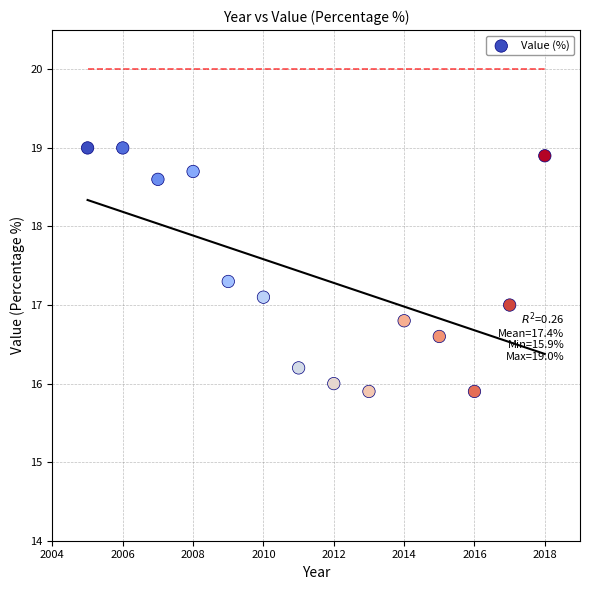

What is the range of X values (max minus min)?

13.0